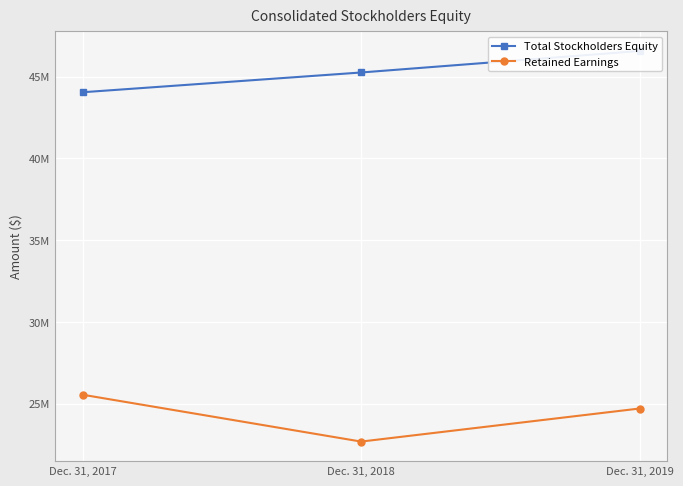

At which category is the sum across all series the highest?

Dec. 31, 2019